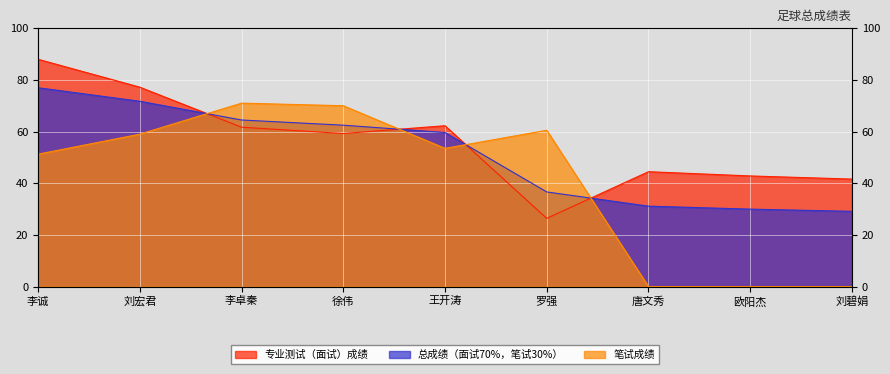

What position from the right is 刘宏君?

8